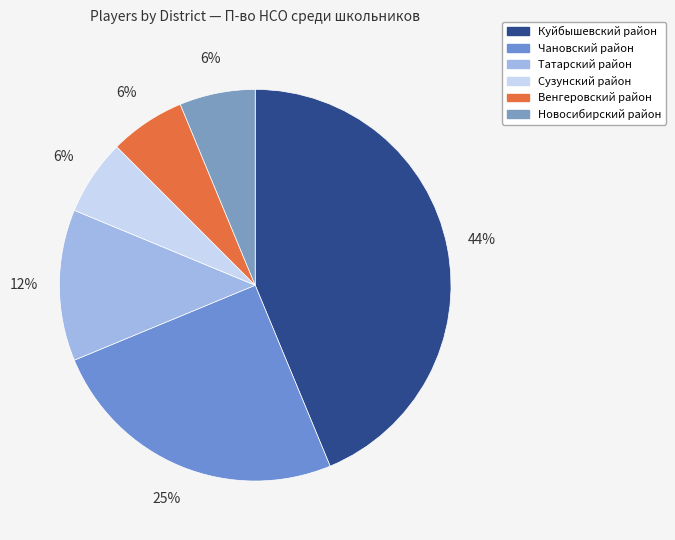

Does Сузунский район account for over 50% of the chart?

No